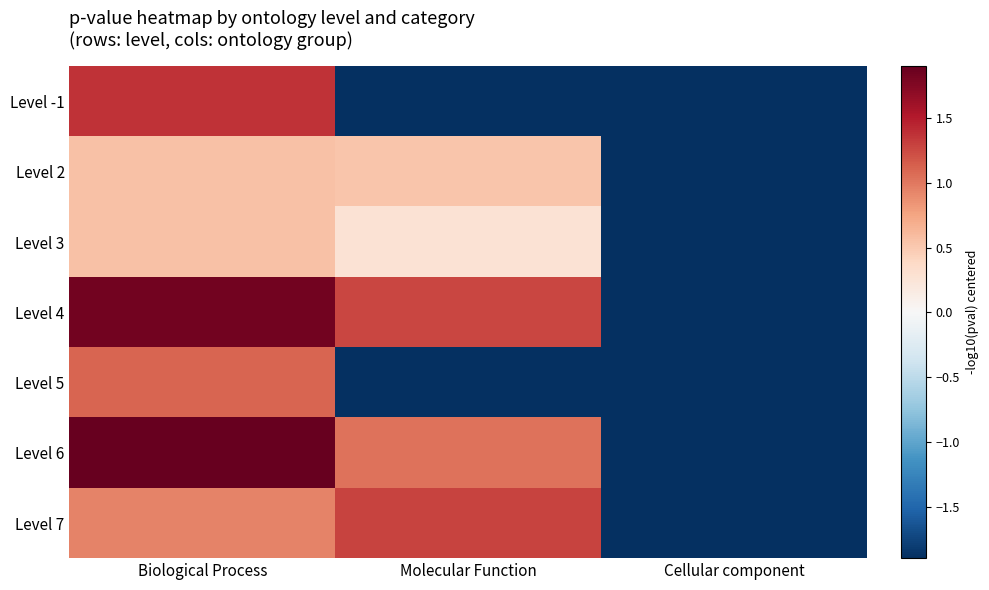

What is the smallest value displayed?

-1.9